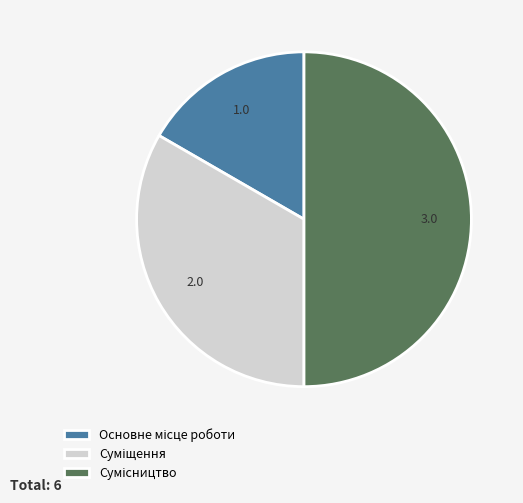

How many segments does this pie chart have?

3